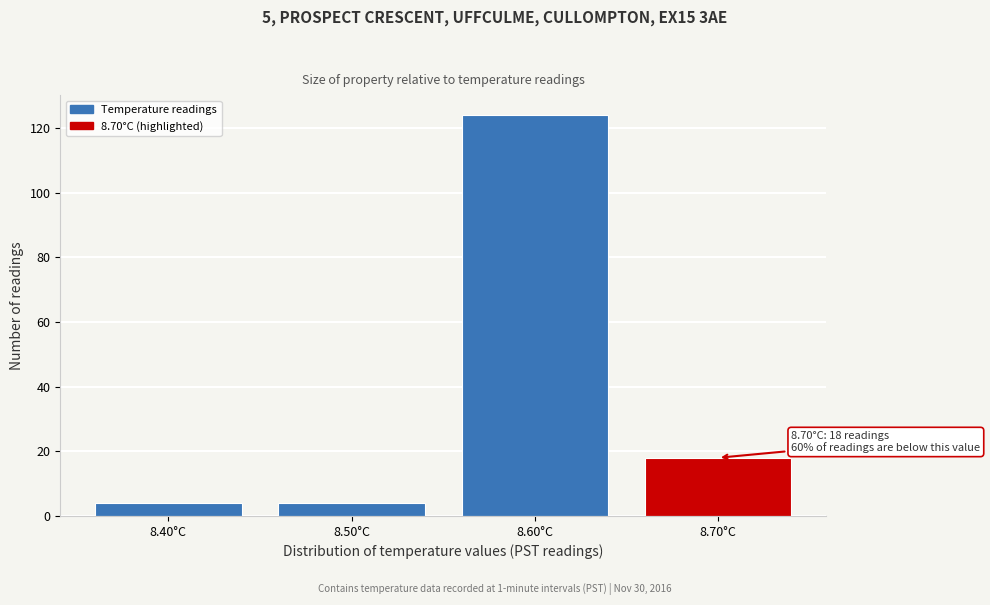

Reading left to right, list all the values displayed in this chart.

4	4	124	18